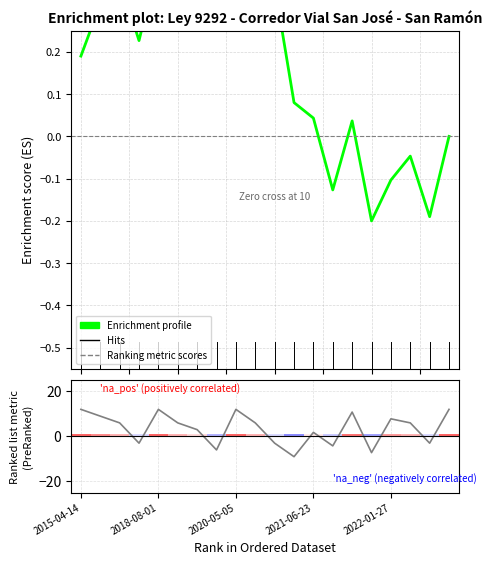

Rank the categories by value from highest to lowest.

2015-04-14, 2018-08-01, 2020-05-05, 2023-10-17, 2021-07-26, 2017-02-13, 2022-01-27, 2017-10-12, 2018-11-21, 2020-12-04, 2022-06-02, 2019-10-25, 2021-06-23, 2017-12-13, 2020-12-01, 2023-01-23, 2021-08-10, 2019-11-01, 2021-08-09, 2020-12-08